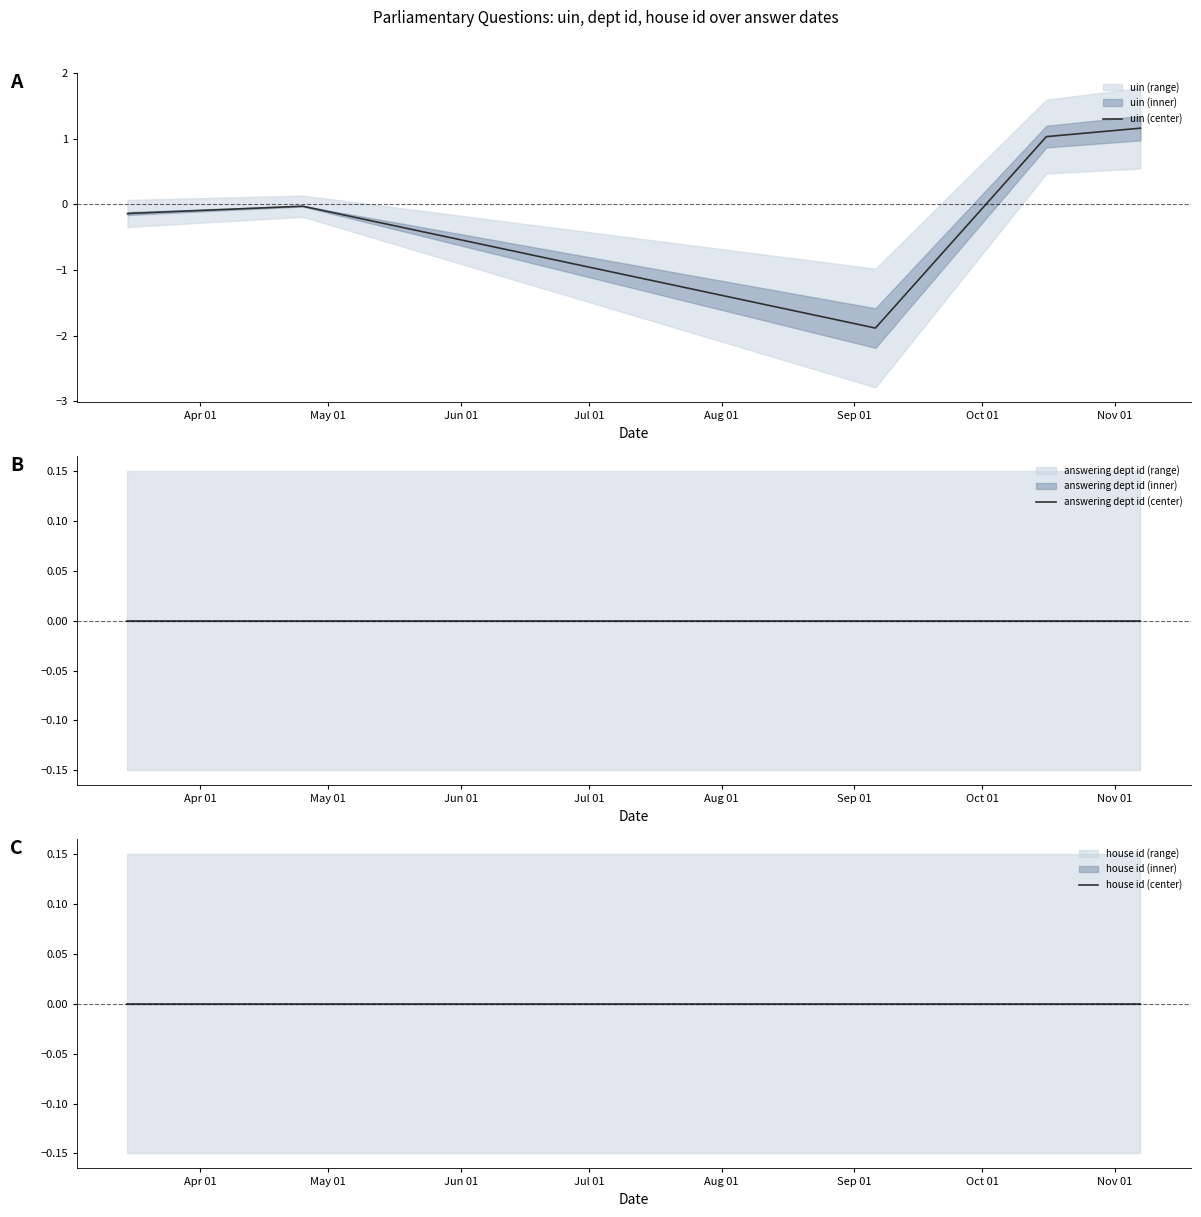

Count the number of data series in this chart.

3